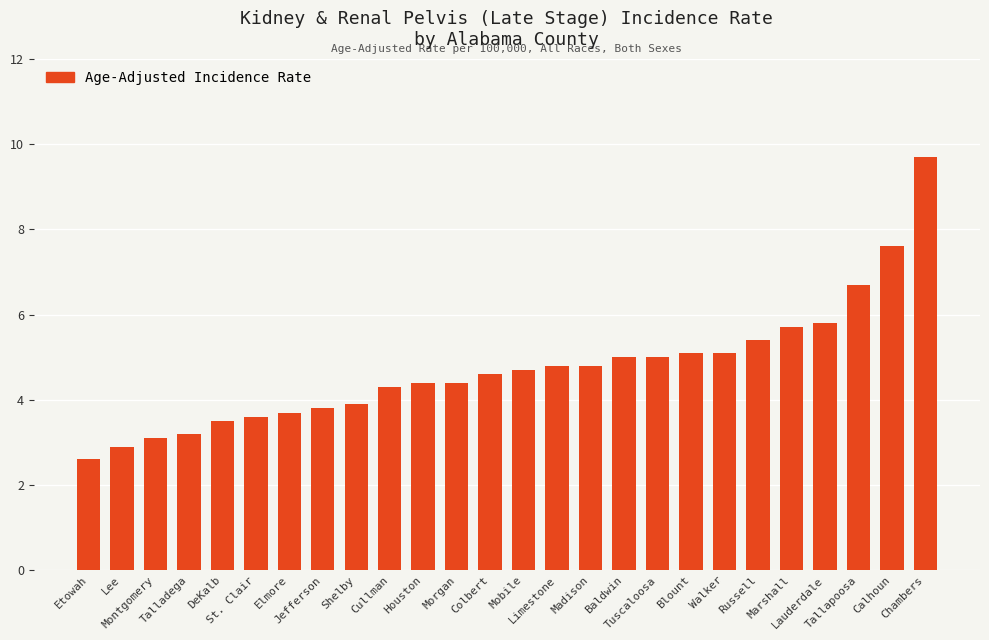

Is it true that the value at Elmore is 3.7?

True